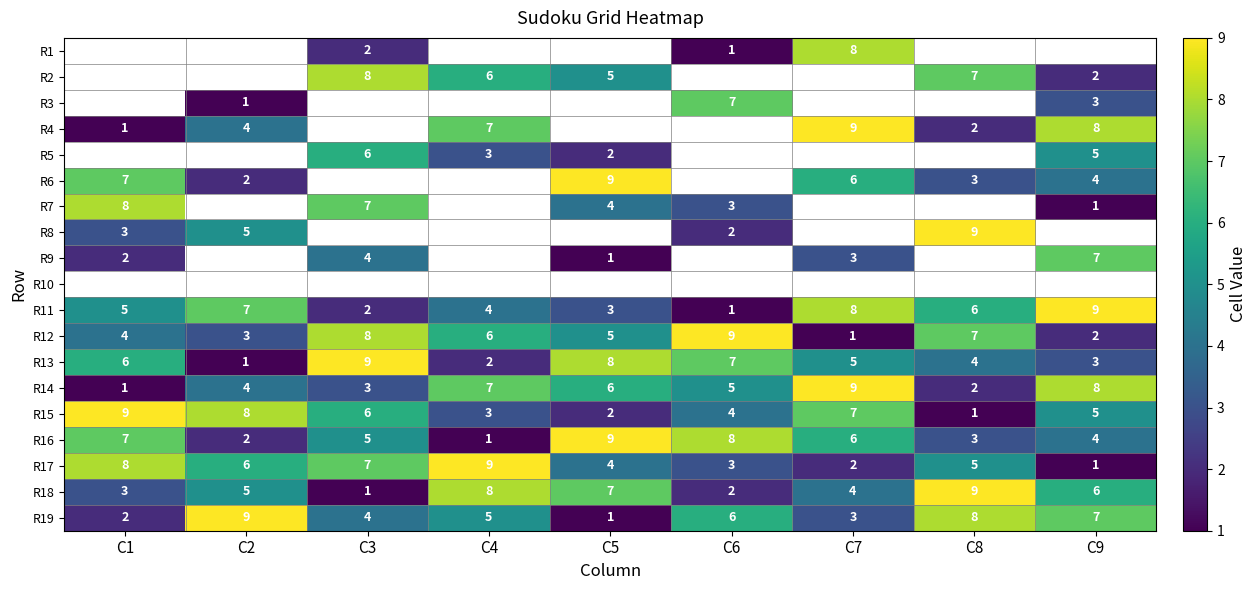

Rank the categories by R15 value from lowest to highest.

C8, C5, C4, C6, C9, C3, C7, C2, C1